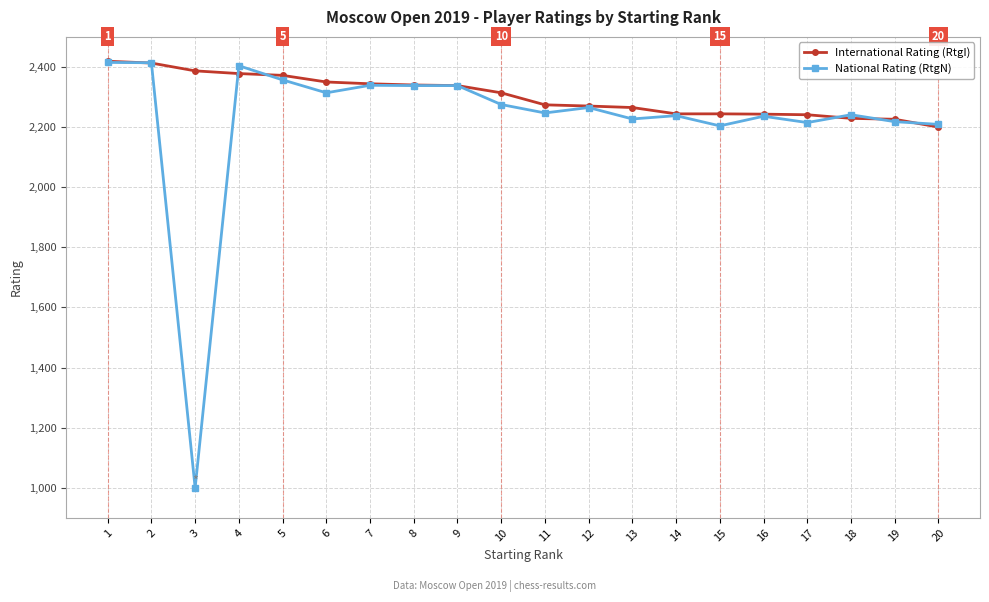

What is the lowest value of the International Rating (RtgI) series?

2200